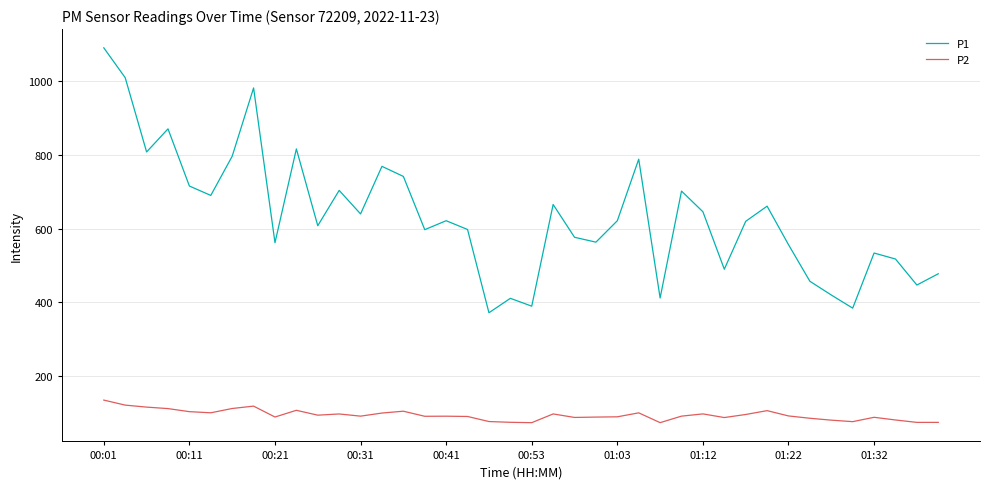

Which series has the widest spread of values?

P1